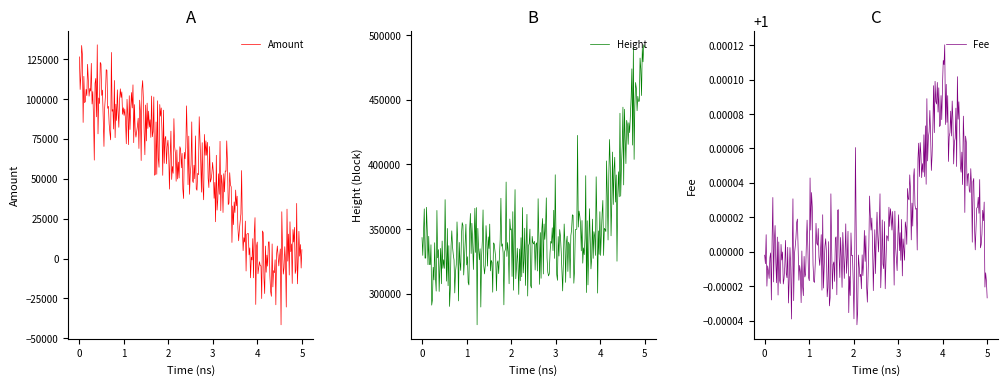

List the series in order of their peak value, lowest first.

Fee, Amount, Height